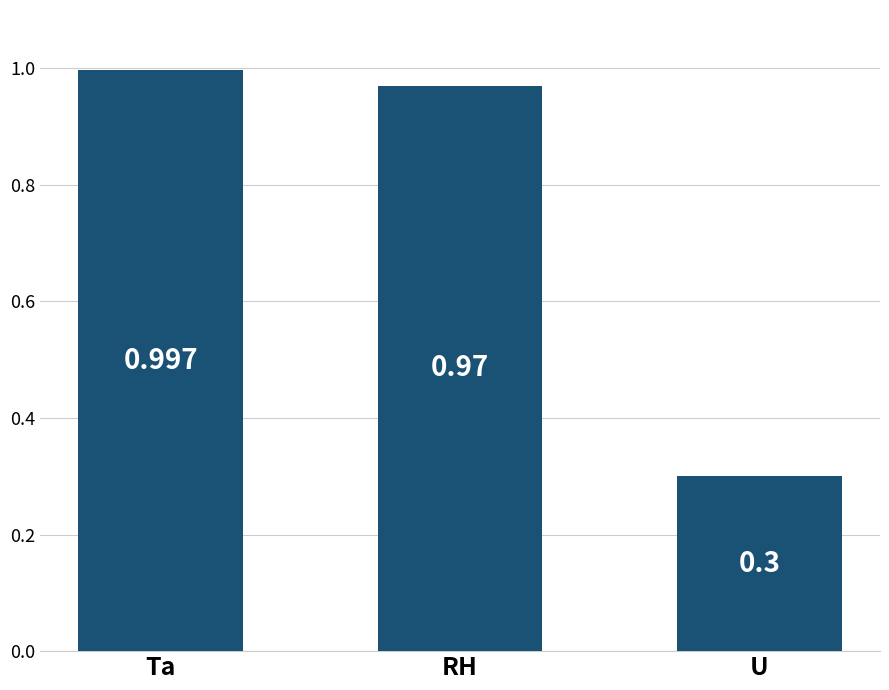

What position from the left is RH?

2